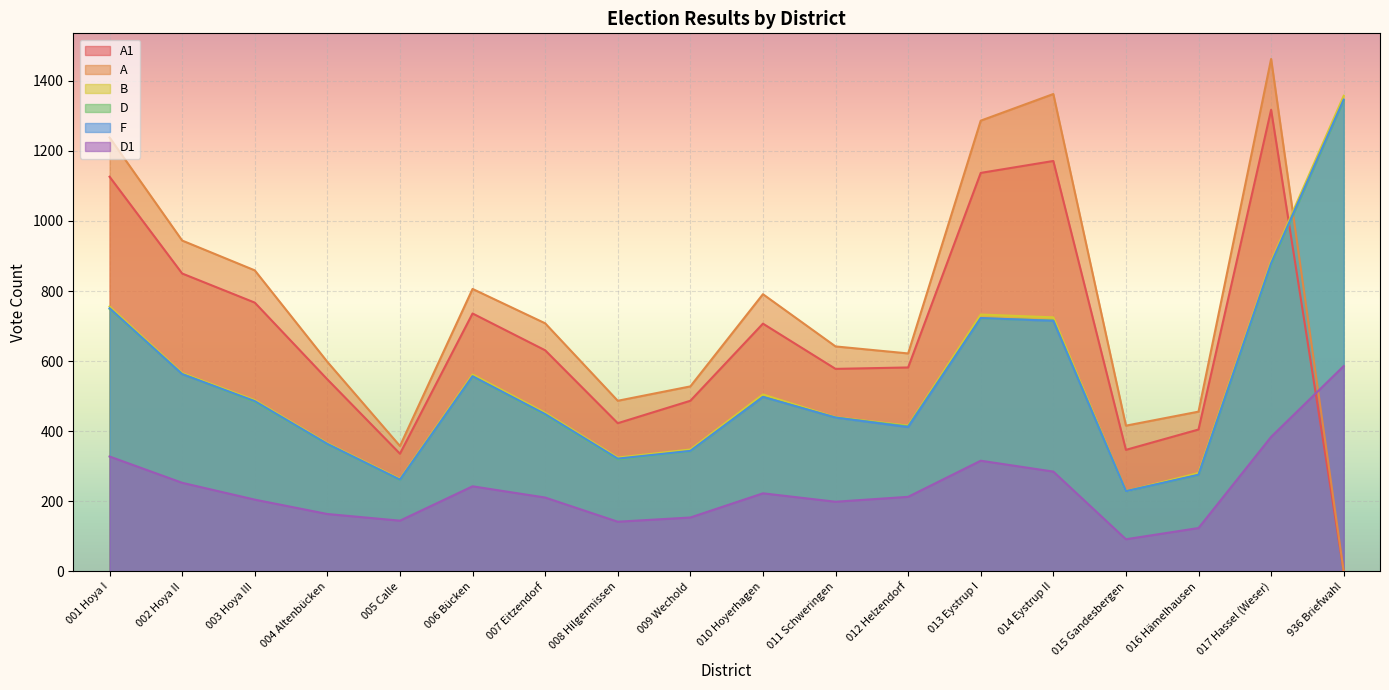

Reading left to right, transcribe all the data shown in this chart.

A1: 1126	850	767	548	336	736	631	423	487	707	578	582	1137	1171	347	405	1317	0
A: 1238	944	859	598	358	806	708	487	528	791	642	622	1286	1362	416	456	1462	0
B: 756	566	489	366	264	562	453	325	348	505	440	416	733	725	229	281	885	1357
D: 749	563	484	363	261	556	447	320	343	498	439	414	722	716	229	275	875	1343
F: 751	563	486	364	262	557	449	322	344	498	439	412	723	715	229	276	879	1346
D1: 328	253	205	164	145	243	211	142	154	223	199	213	316	285	92	124	384	586